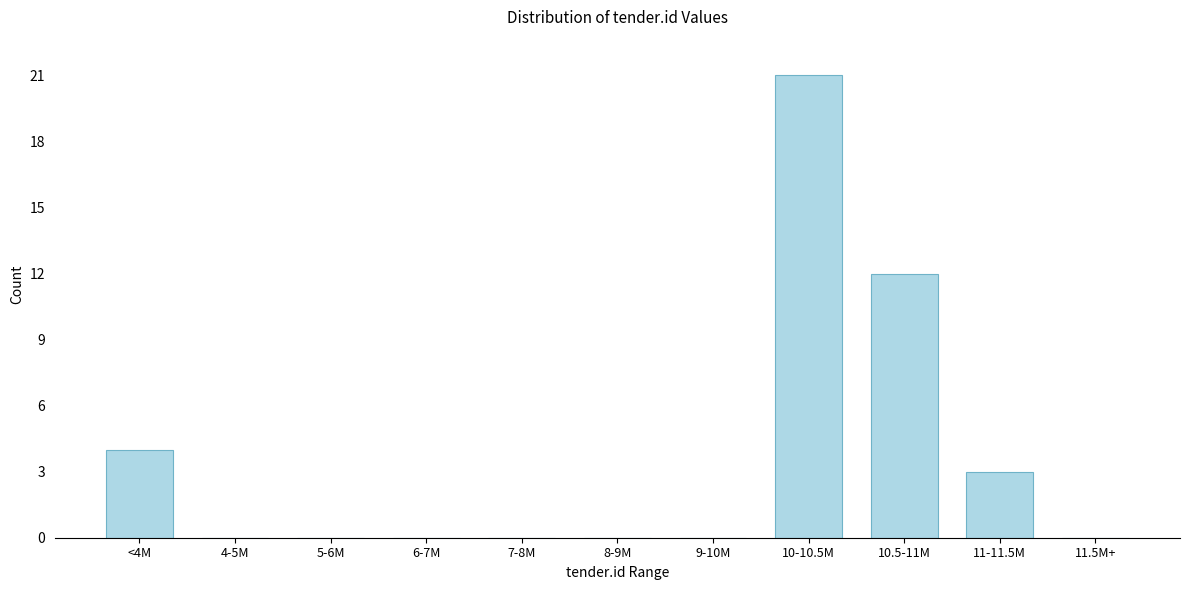

Reading left to right, extract all data points from this chart.

<4M=4	4-5M=0	5-6M=0	6-7M=0	7-8M=0	8-9M=0	9-10M=0	10-10.5M=21	10.5-11M=12	11-11.5M=3	11.5M+=0